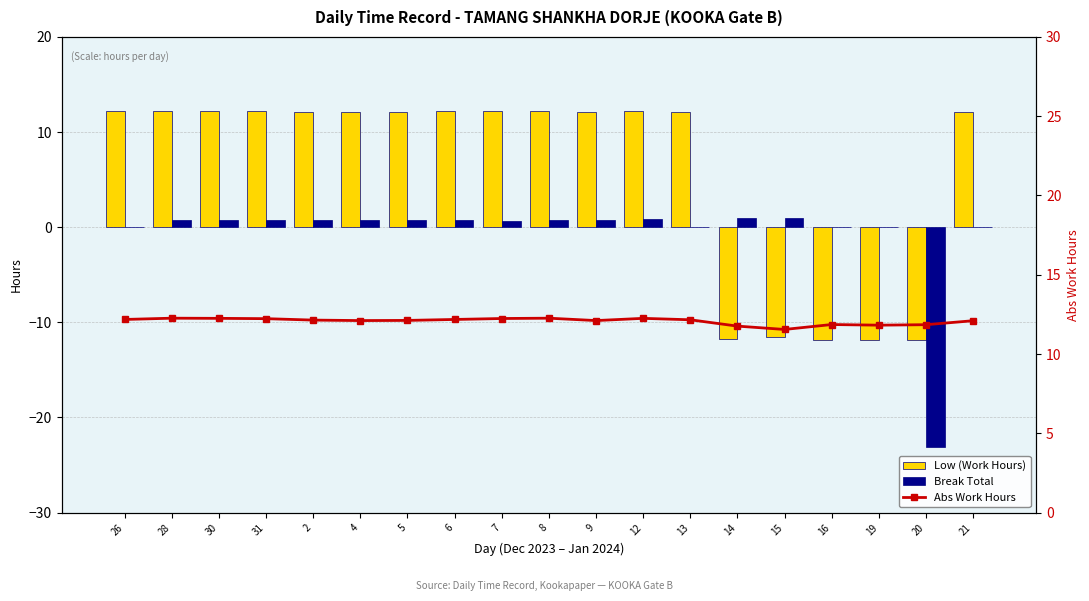

What position from the right is 30?

17